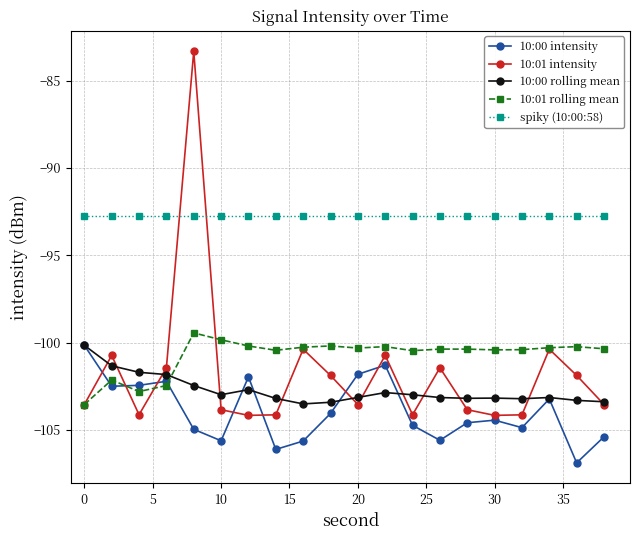

What is the value of the spiky (10:00:58) point at the 9th from the left?

-92.7